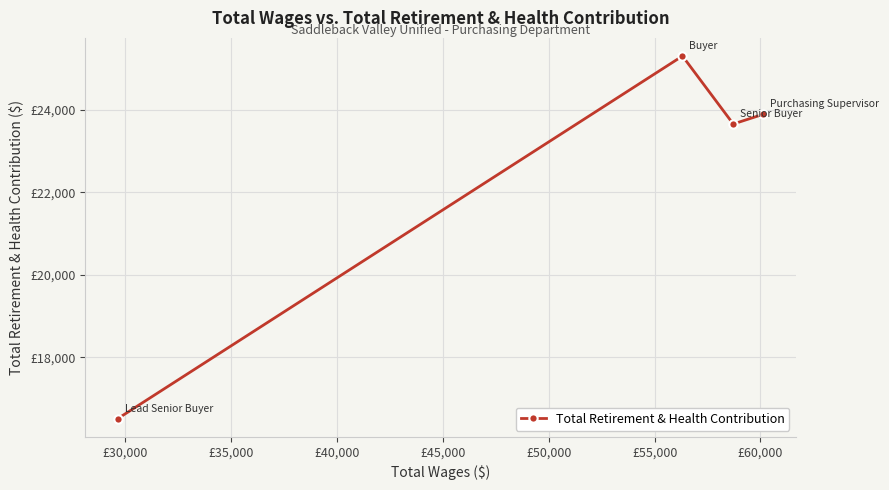

Count the number of values greater than 23892.

1